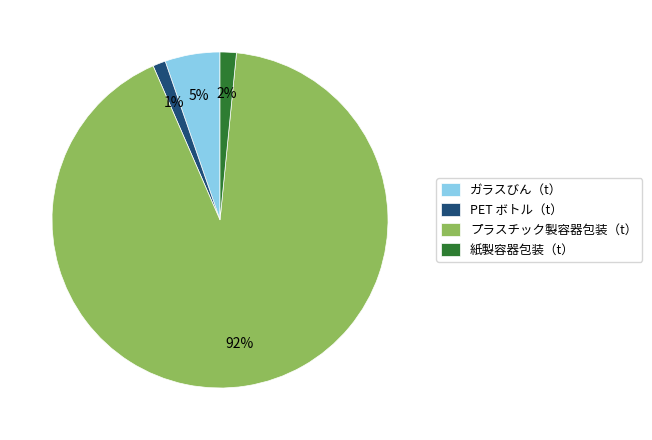

To the nearest percent, what is the average slice percentage?

25%